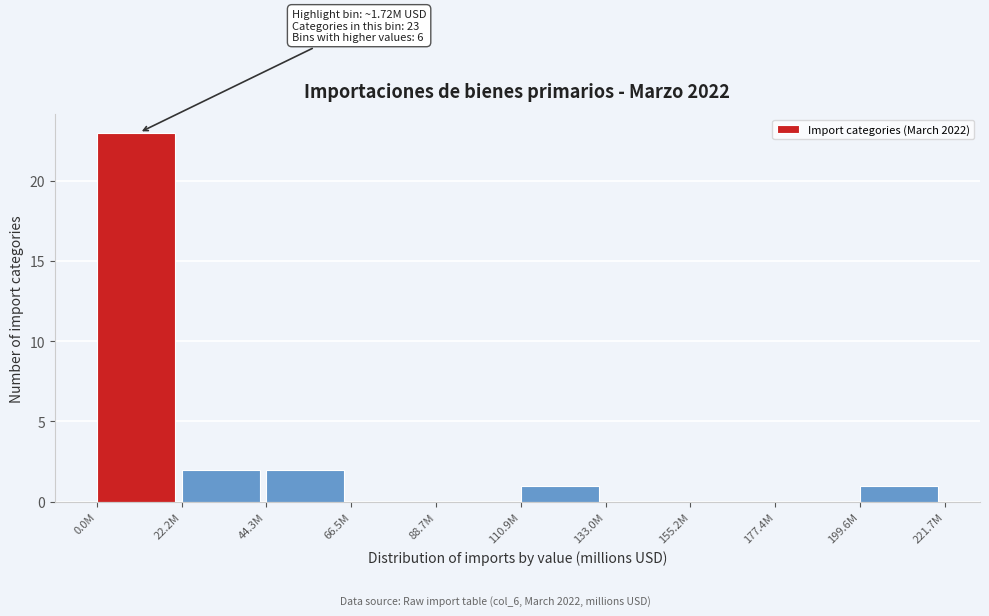

Reading left to right, list all the values displayed in this chart.

0.0M=23	22.2M=2	44.3M=2	66.5M=0	88.7M=0	110.9M=1	133.0M=0	155.2M=0	177.4M=0	199.6M=1